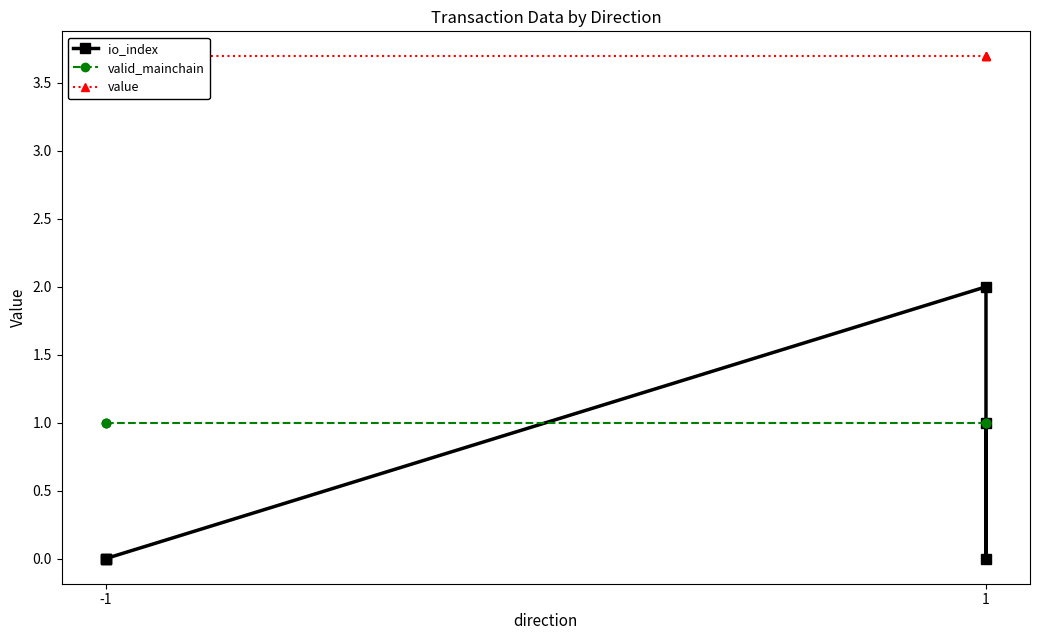

What are all the series names shown in the legend?

io_index, valid_mainchain, value